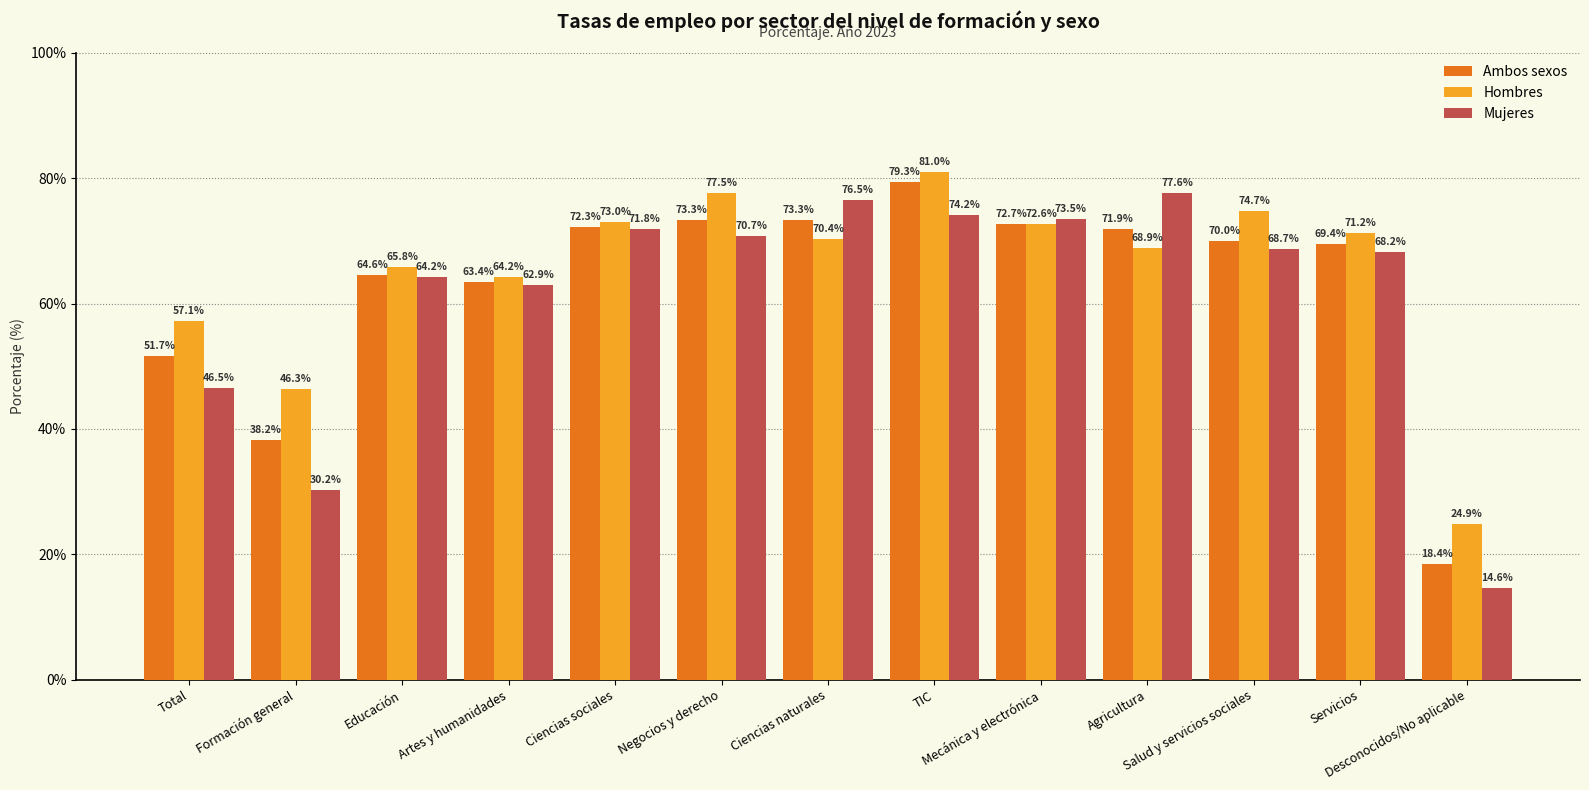

What is the label of the 9th bar from the right?

Ciencias sociales